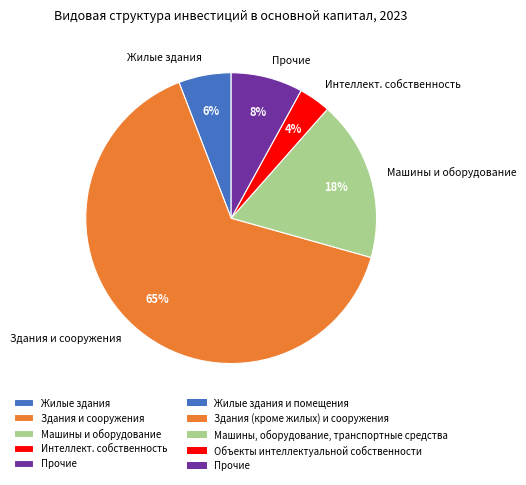

Does any single category account for the majority?

Yes